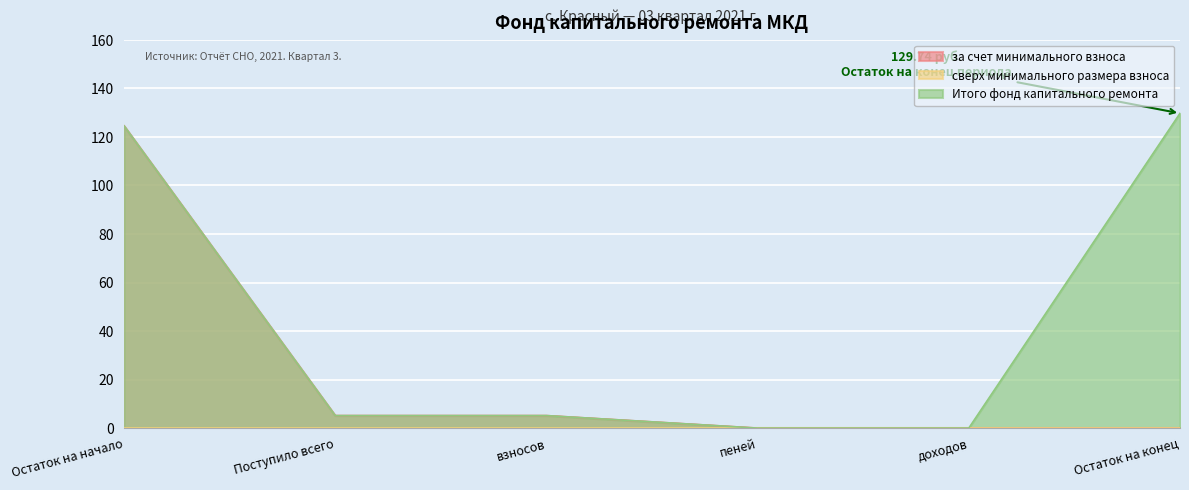

At which label is за счет минимального взноса closest to 62?

Поступило всего